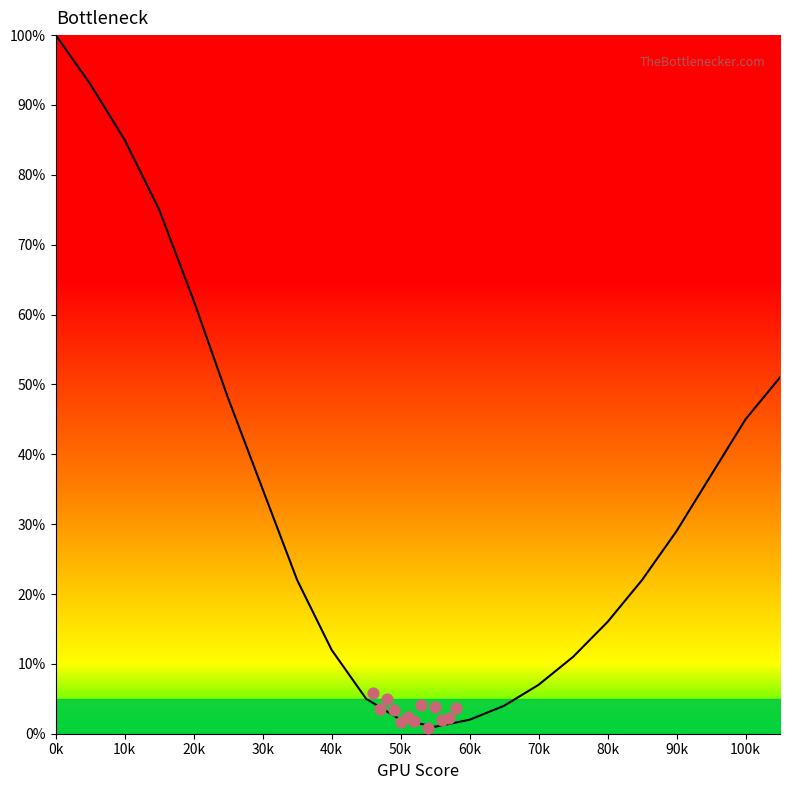

Which has a higher value, 16 or 90k?

16